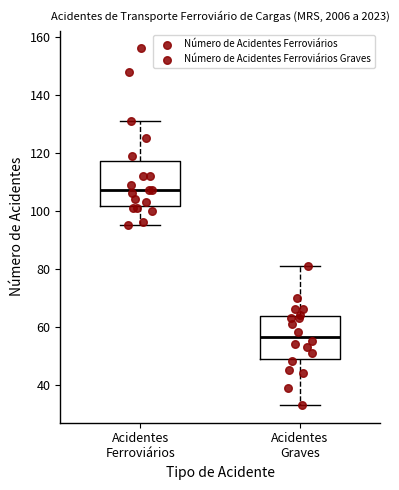

Reading left to right, read every box against the y-axis: the position of its median line, the range the box covers, and the ends of its whiskers. The values are not printed on the chart, so give them approximately, as read against the axis.

Acidentes Ferroviários: median 108, box 102 to 118, whiskers 96 to 132
Acidentes Graves: median 56, box 48 to 64, whiskers 34 to 82